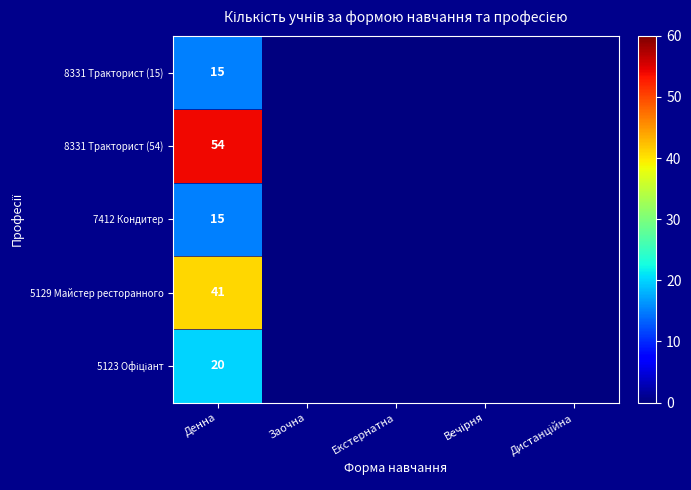

The value of 8331 Тракторист (15) at Денна is 15. True or false?

True